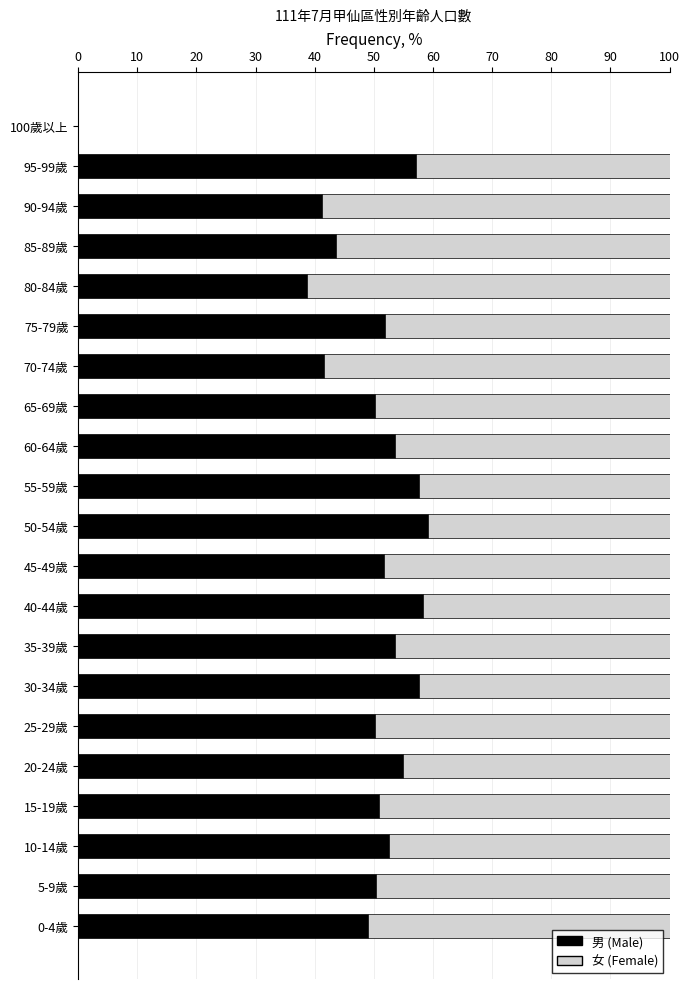

What is the total value across all series at 60-64歲?

100.0